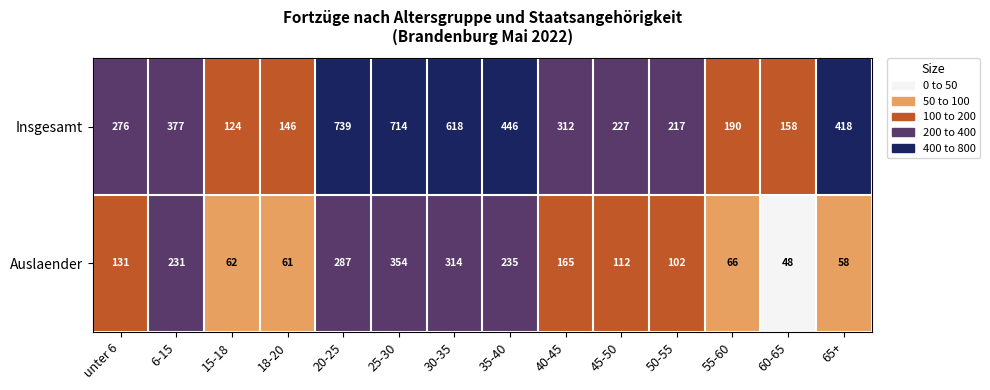

Rank the series by their maximum value, from lowest to highest.

Auslaender, Insgesamt